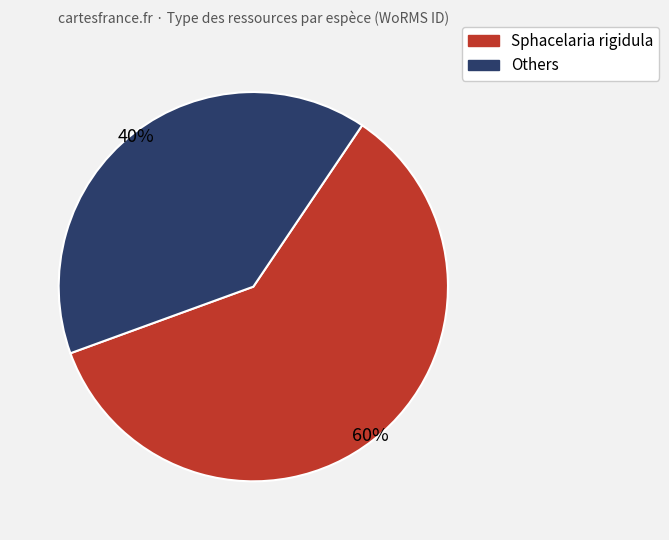

Does any single category account for the majority?

Yes